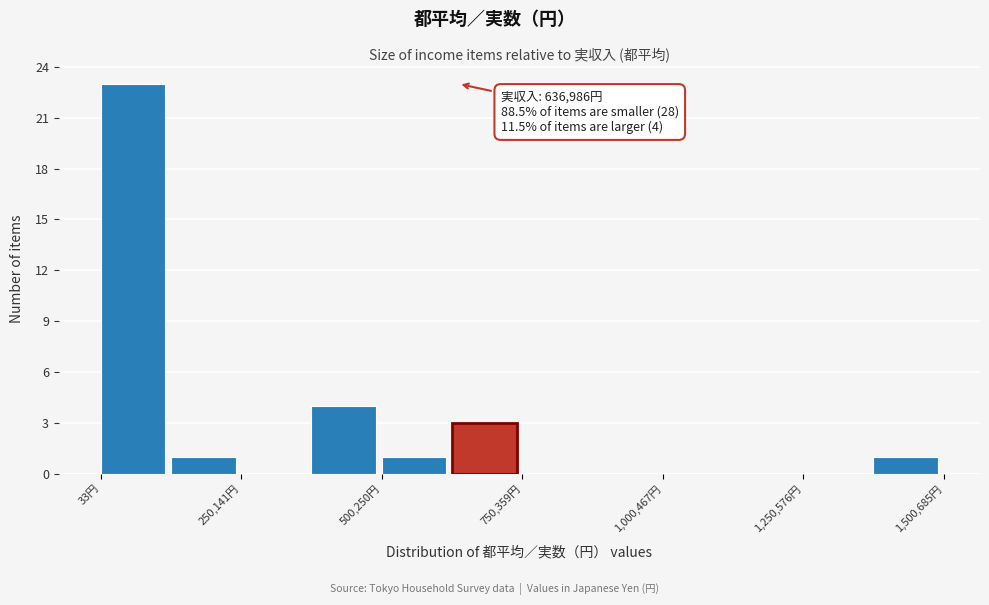

Read against the x-axis, roughly where is the centre of the tallest bar?

50000